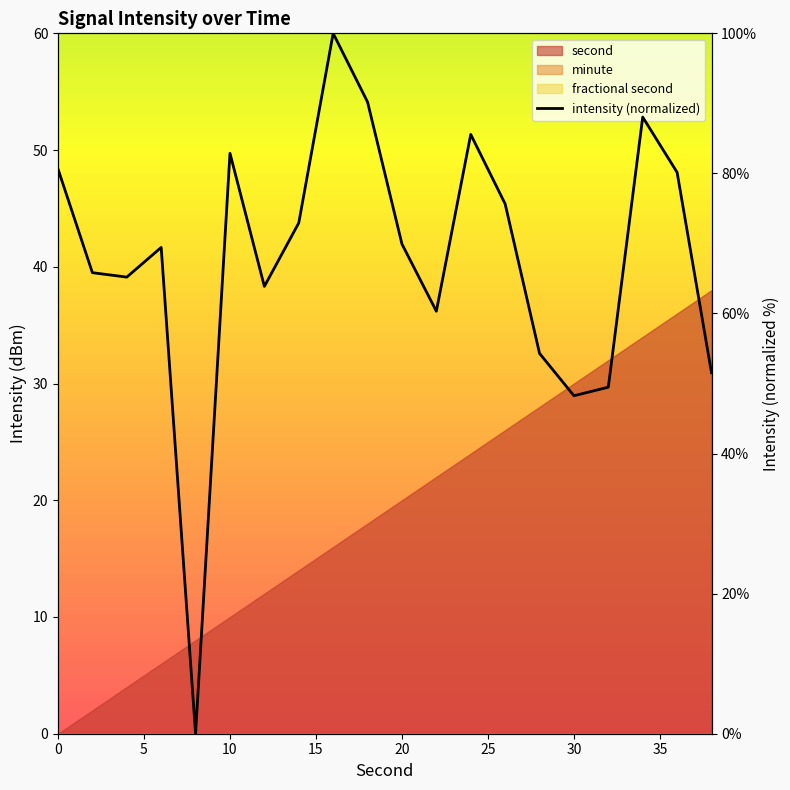

Does the chart have visible grid lines?

No